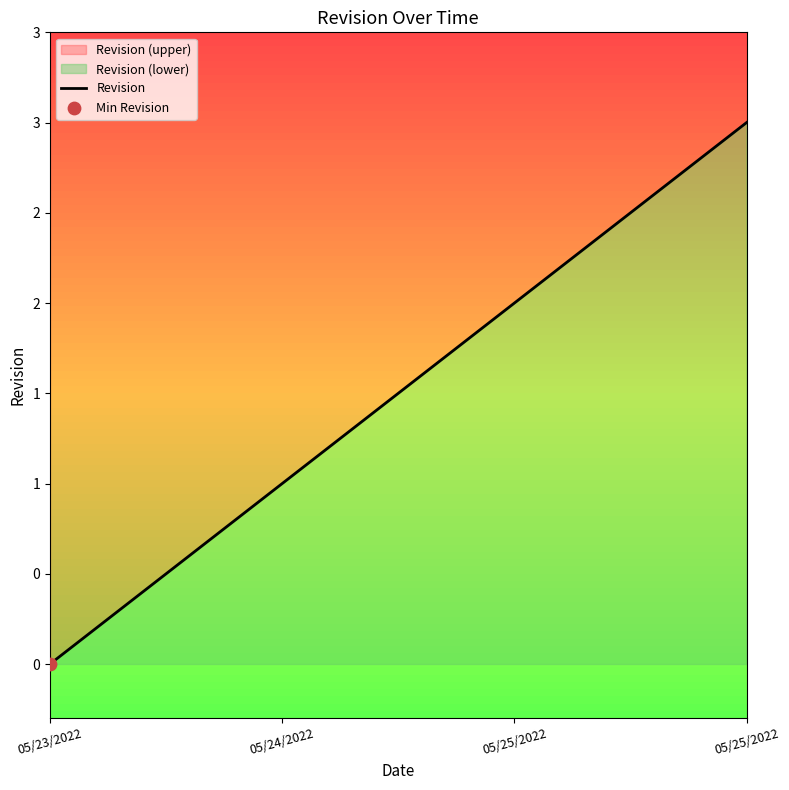

What is the change in value from 05/24/2022 to 05/25/2022?

+2